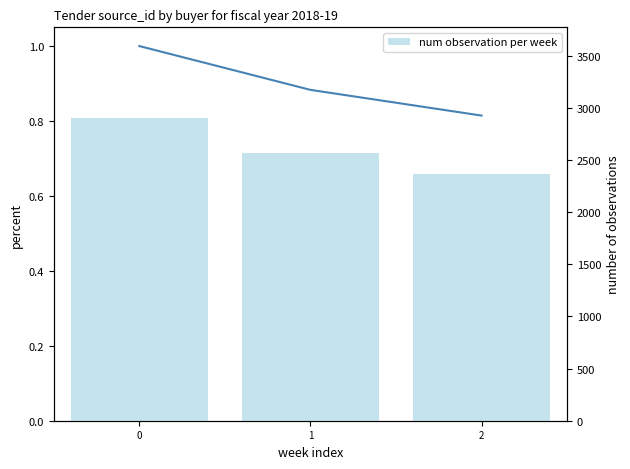

What is the total value across all series at 0?

2901.0